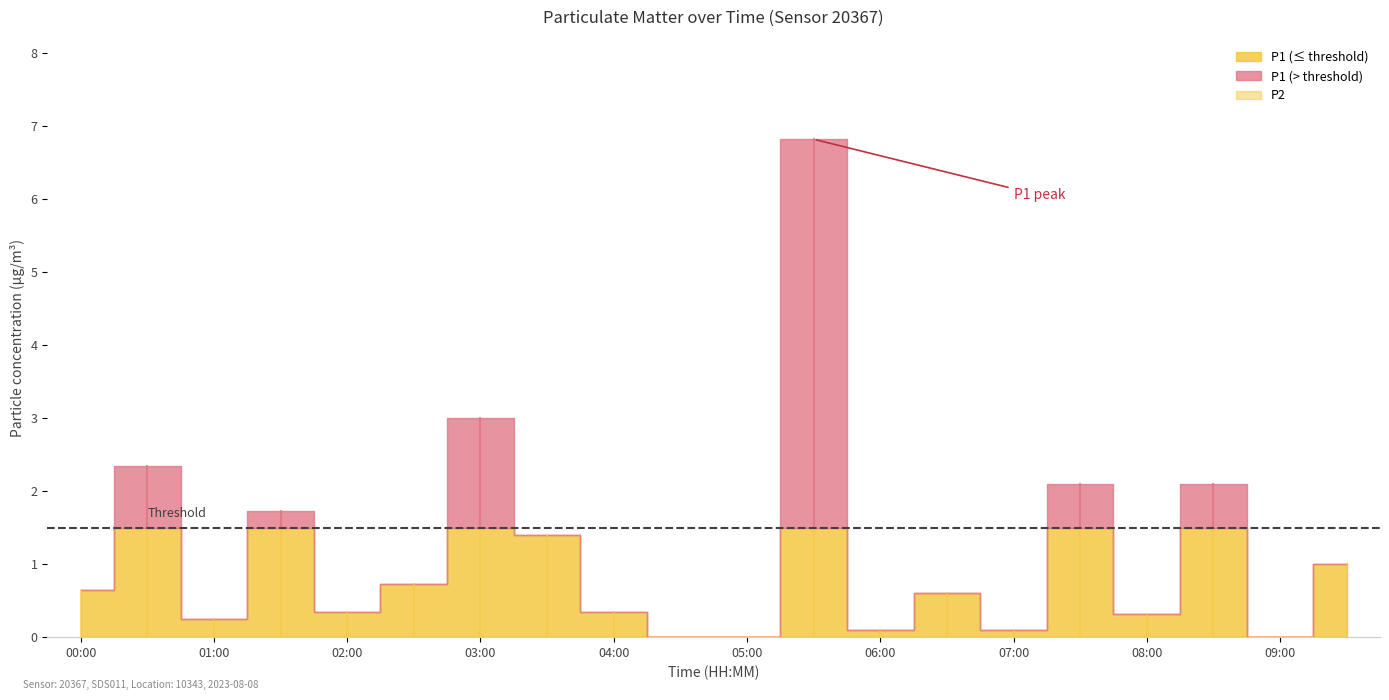

At which category is the sum across all series the highest?

05:30